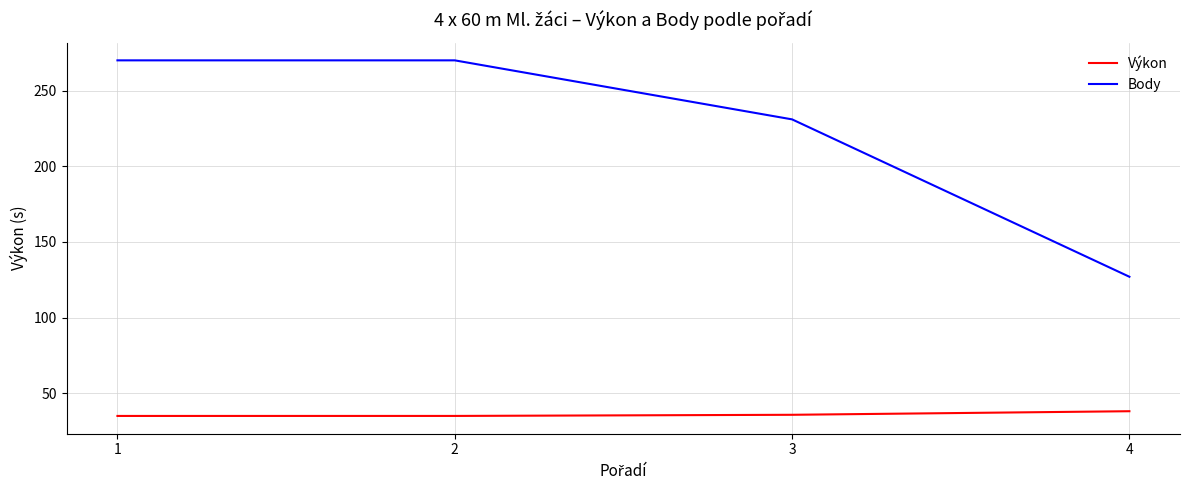

What is the total value across all series at 2?

305.0